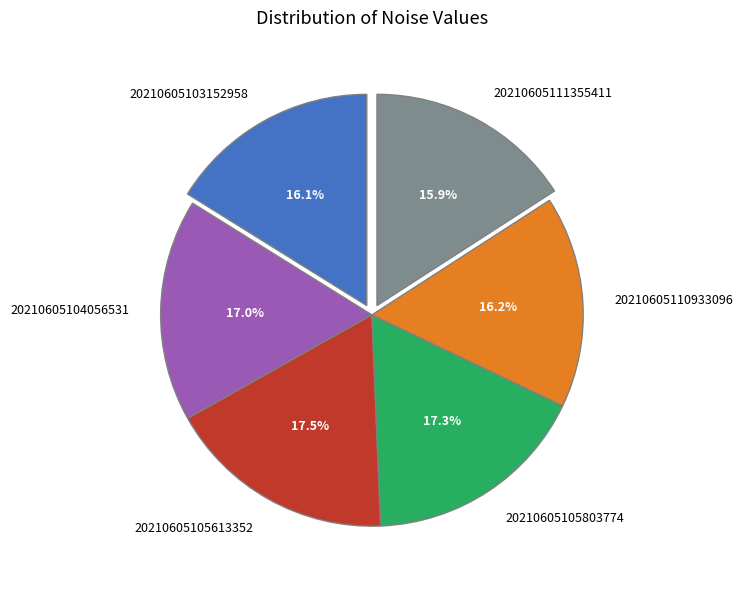

True or false: 20210605104056531 accounts for 17% of the total.

True